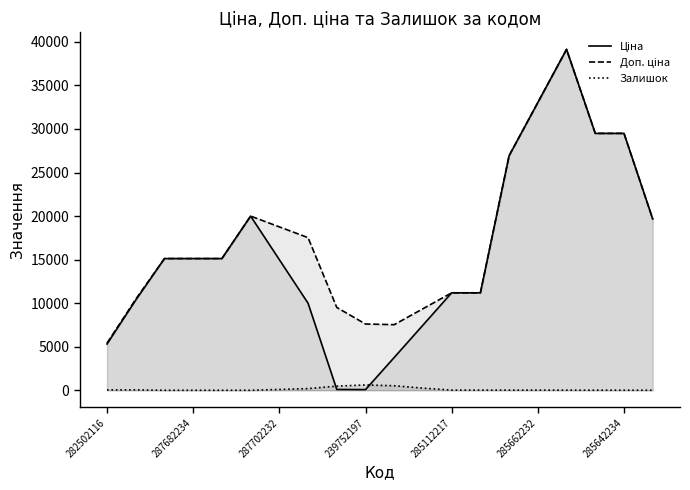

What is the maximum value shown in the chart?

39136.5